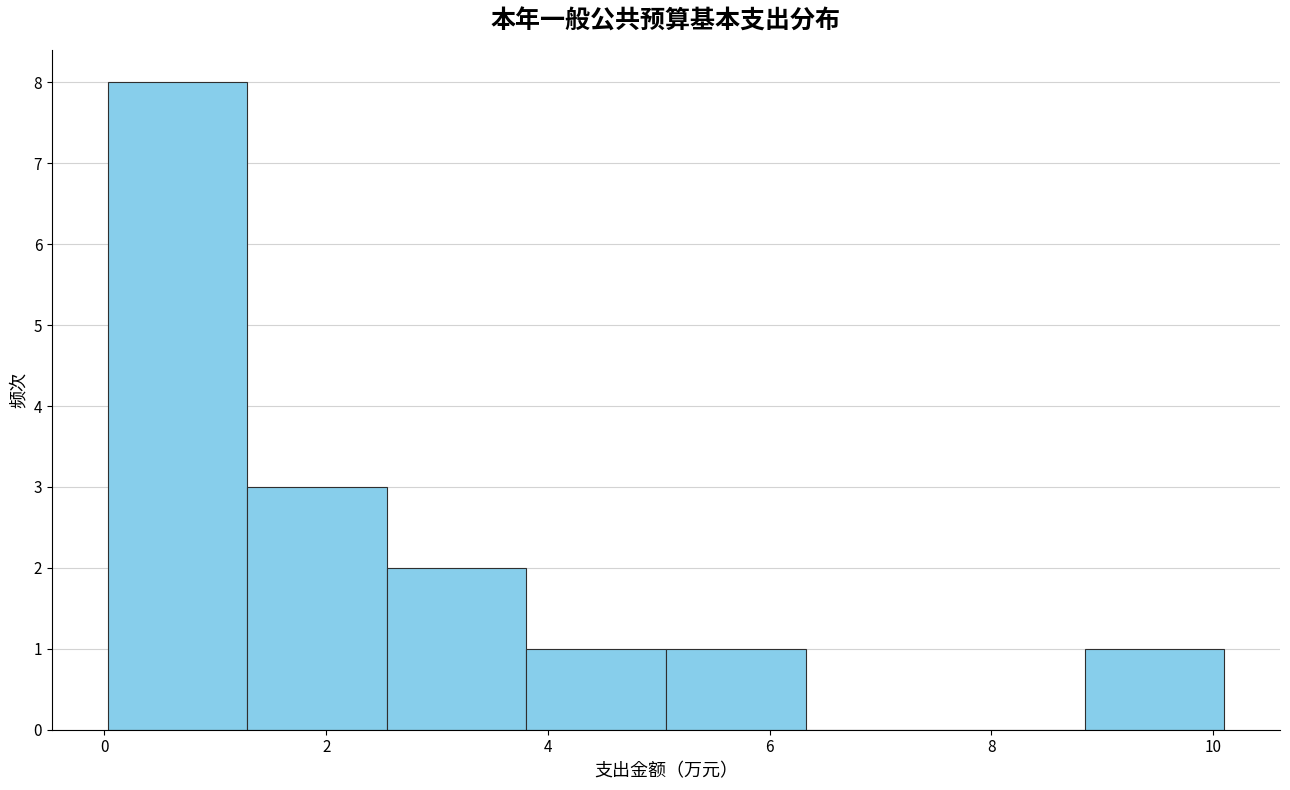

Which range on the x-axis has the tallest bar?

0.0 to 1.2